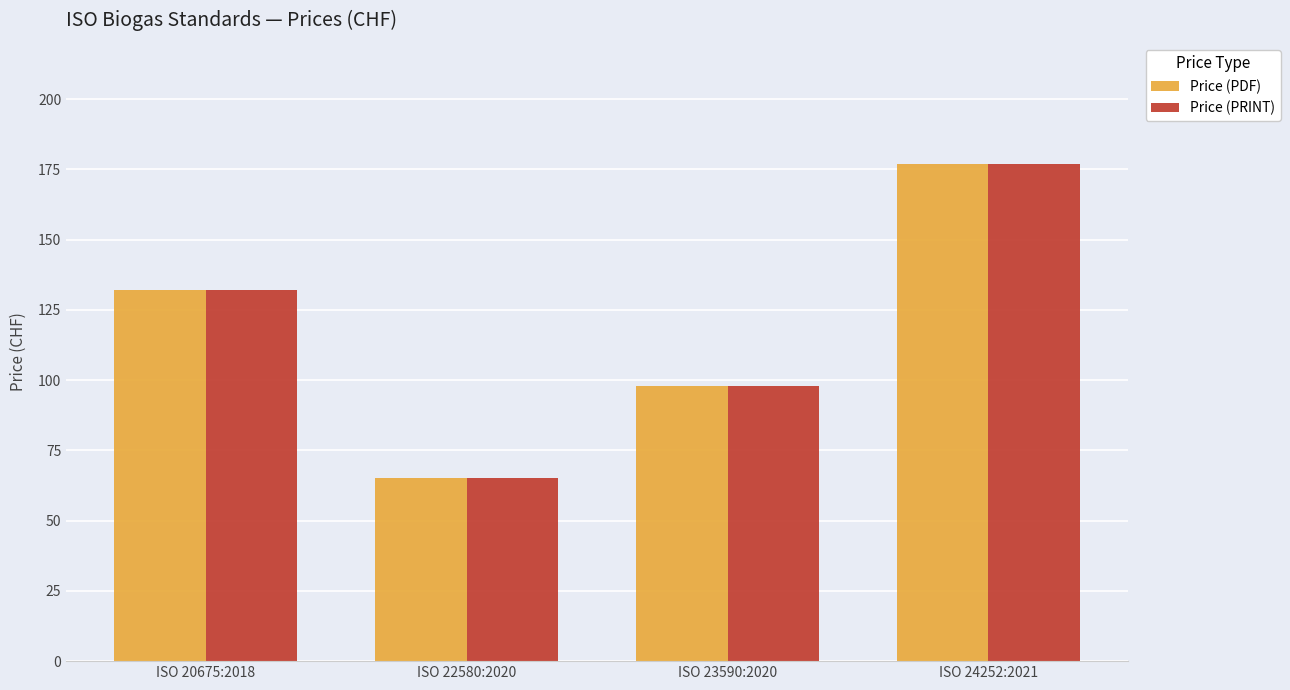

List the labels in order of Price (PDF) value, largest first.

ISO 24252:2021, ISO 20675:2018, ISO 23590:2020, ISO 22580:2020